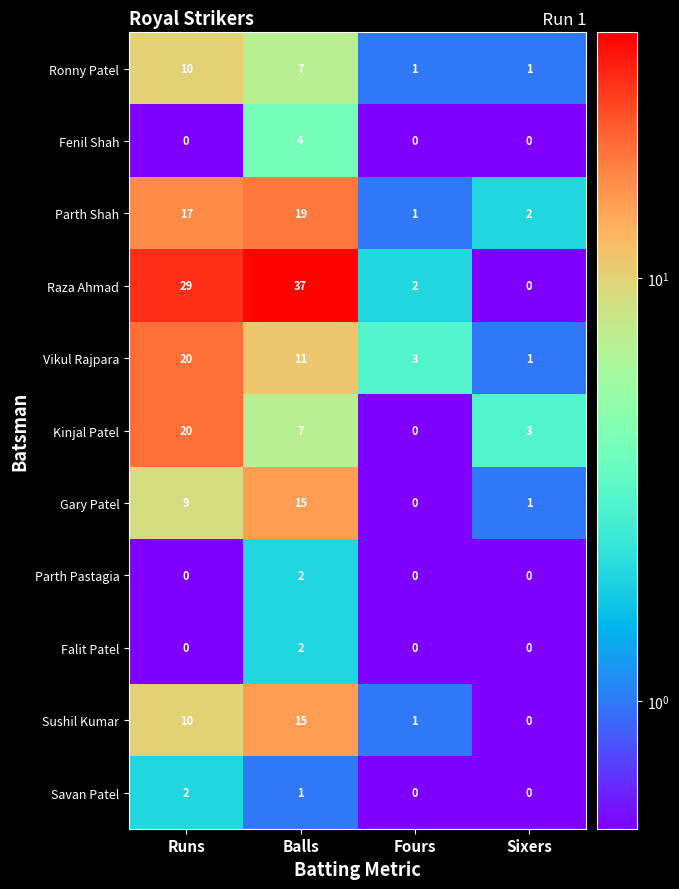

What value does the Raza Ahmad series have at Runs, to the nearest 5?

30